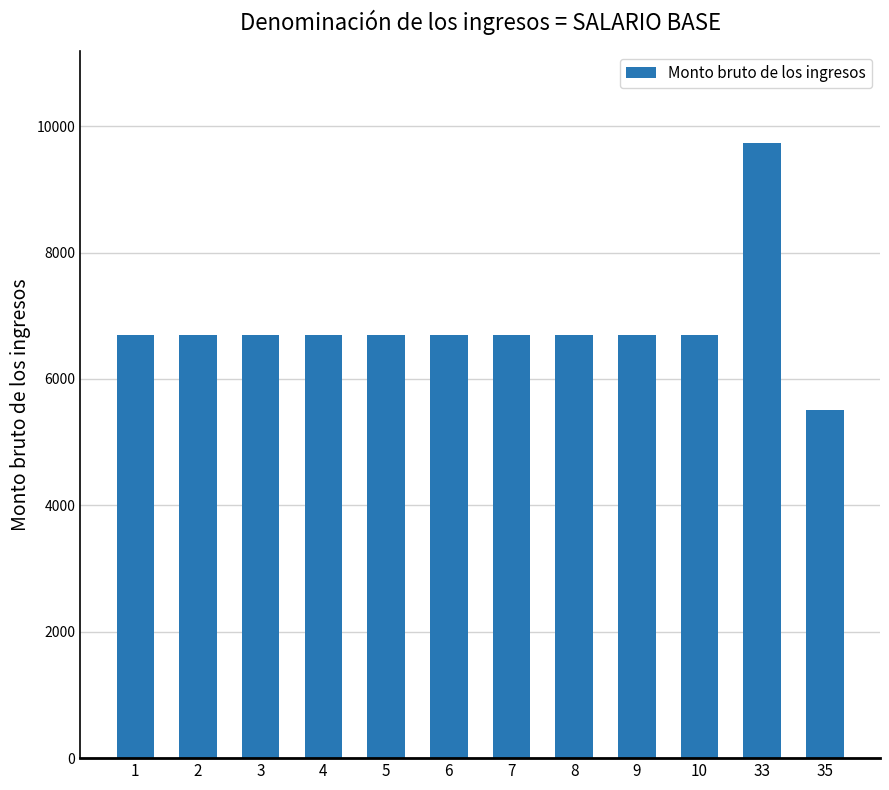

Does the chart contain stacked bars?

No